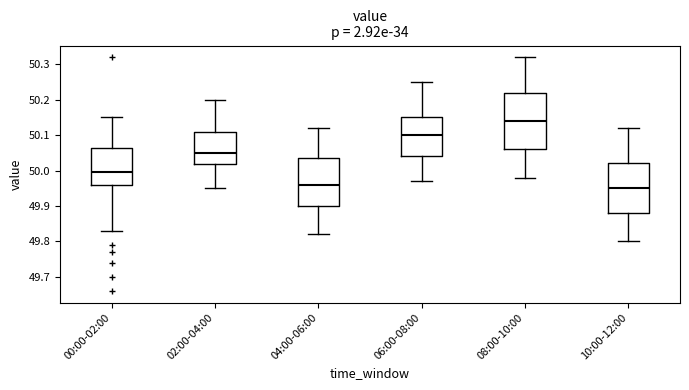

Reading left to right, read every box against the y-axis: the position of its median line, the range the box covers, and the ends of its whiskers. The values are not printed on the chart, so give them approximately, as read against the axis.

00:00-02:00: median 50.00, box 49.96 to 50.07, whiskers 49.83 to 50.15
02:00-04:00: median 50.05, box 50.02 to 50.11, whiskers 49.95 to 50.20
04:00-06:00: median 49.96, box 49.90 to 50.04, whiskers 49.82 to 50.12
06:00-08:00: median 50.10, box 50.04 to 50.15, whiskers 49.97 to 50.25
08:00-10:00: median 50.14, box 50.06 to 50.22, whiskers 49.98 to 50.32
10:00-12:00: median 49.95, box 49.88 to 50.02, whiskers 49.80 to 50.12